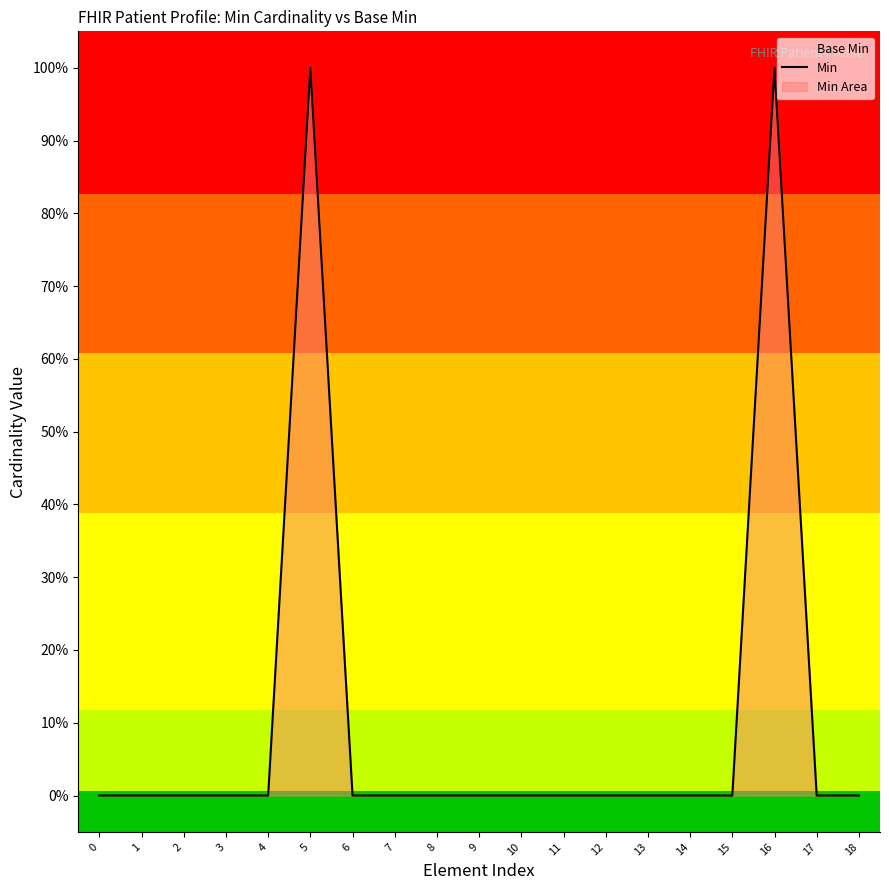

How many data points does each series have?

19